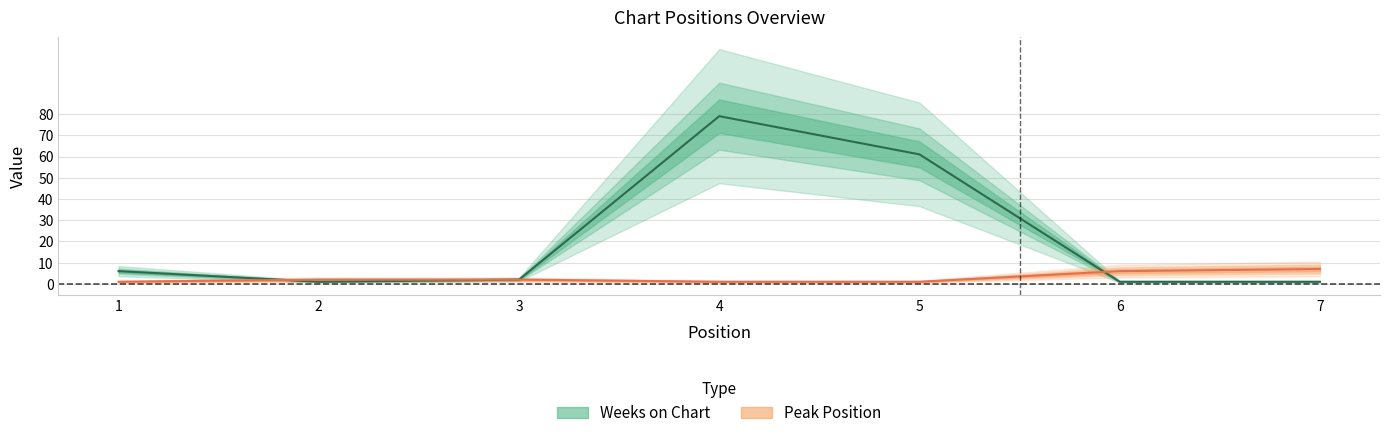

Which series has the largest range (max minus min)?

Weeks on Chart